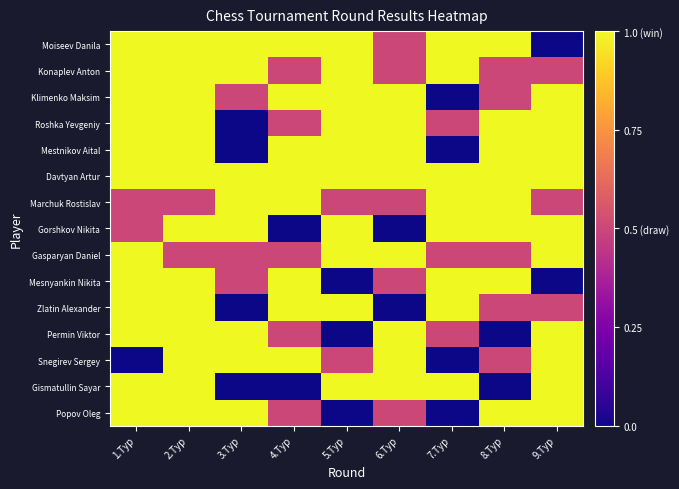

What is the maximum value shown in the chart?

1.0